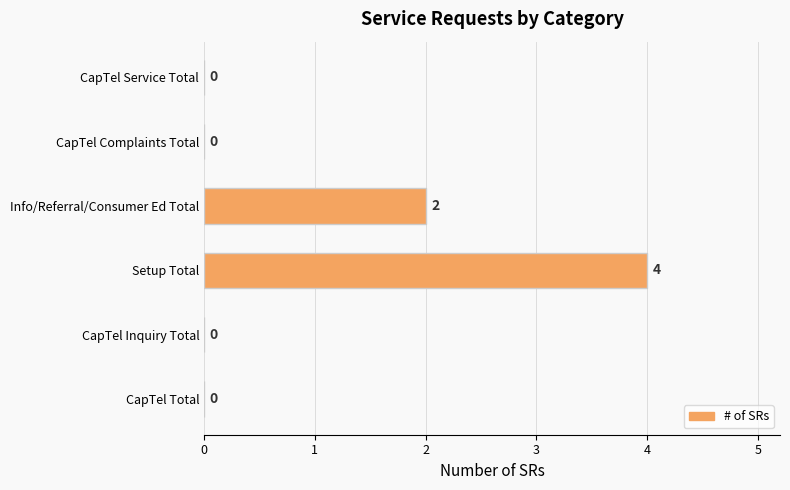

What is the ratio of the value at Setup Total to the value at Info/Referral/Consumer Ed Total?

2.0